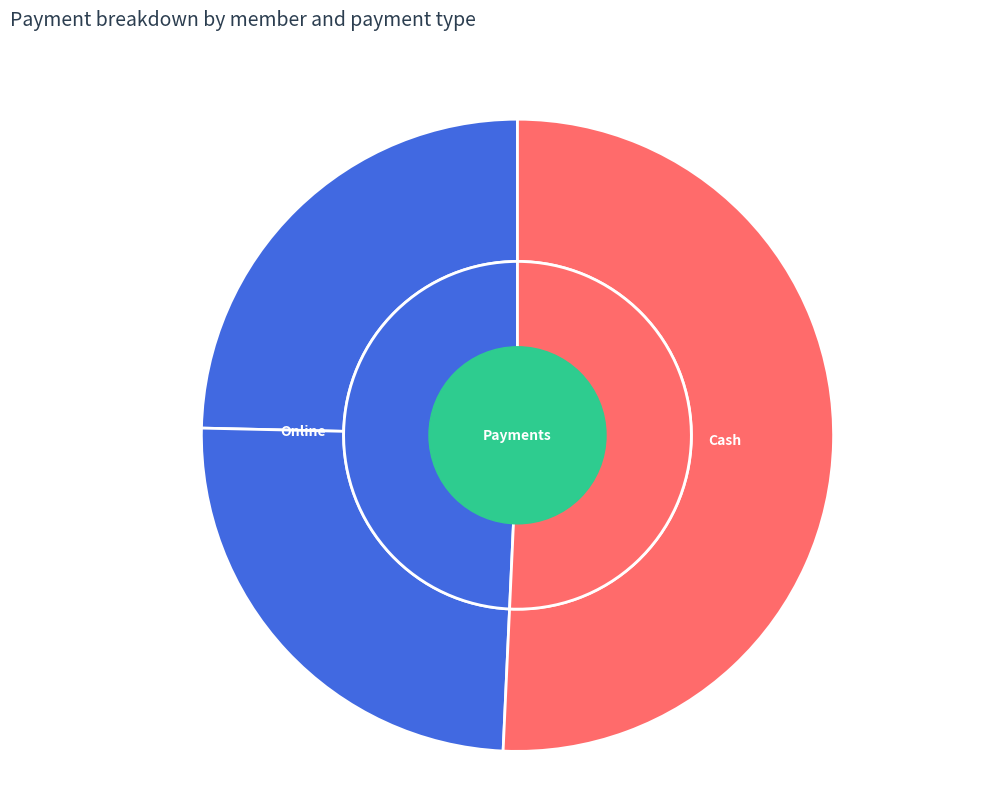

Is there a majority slice in this chart?

No